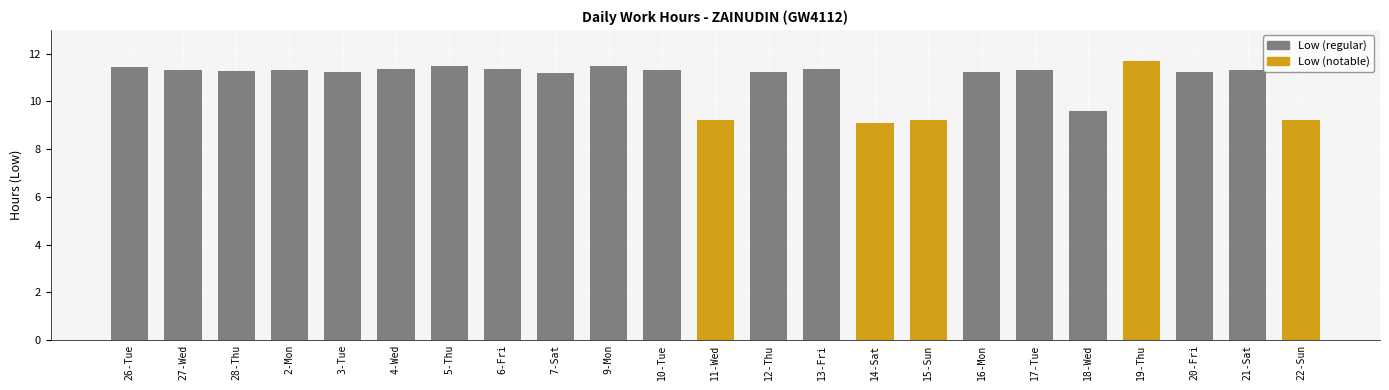

What is the change in value from 12-Thu to 18-Wed?

-1.6